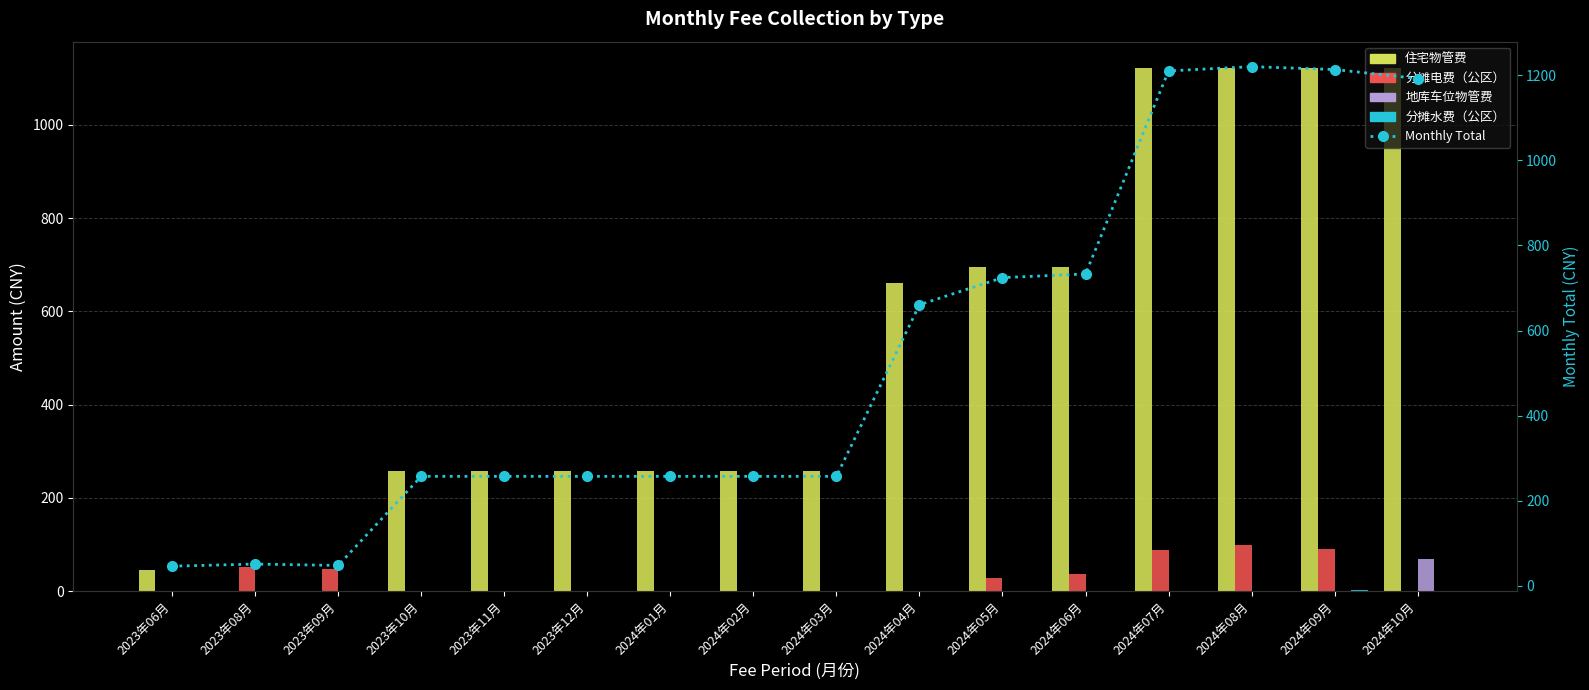

How many values in the 地库车位物管费 series exceed 0?

1